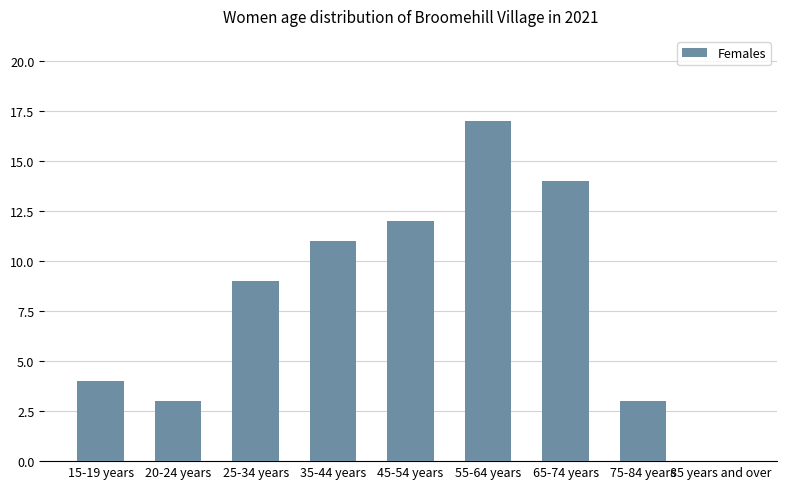

Which has a higher value, 85 years and over or 65-74 years?

65-74 years